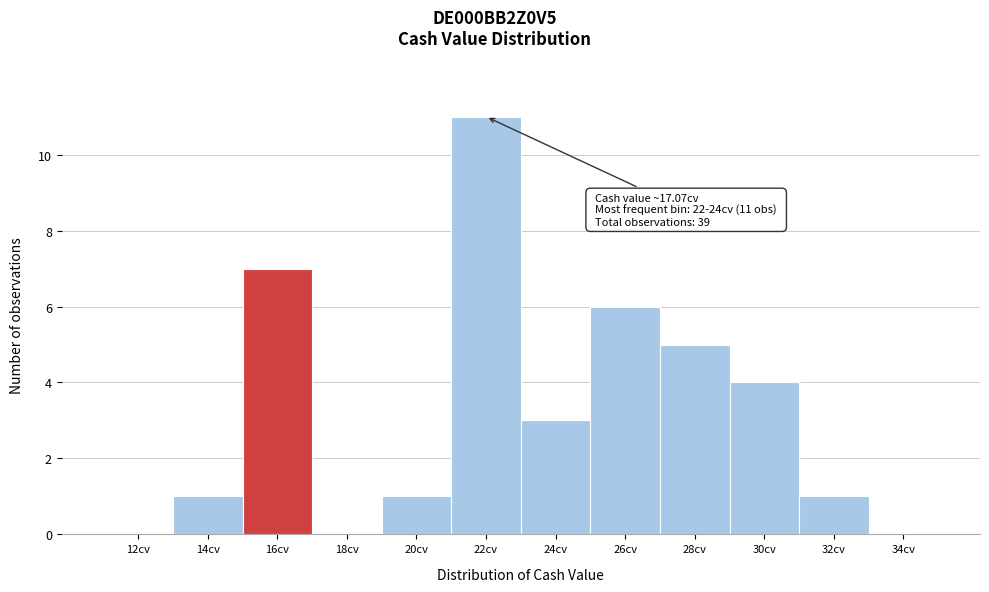

Reading right to left, transcribe all the data shown in this chart.

34cv=0	32cv=1	30cv=4	28cv=5	26cv=6	24cv=3	22cv=11	20cv=1	18cv=0	16cv=7	14cv=1	12cv=0